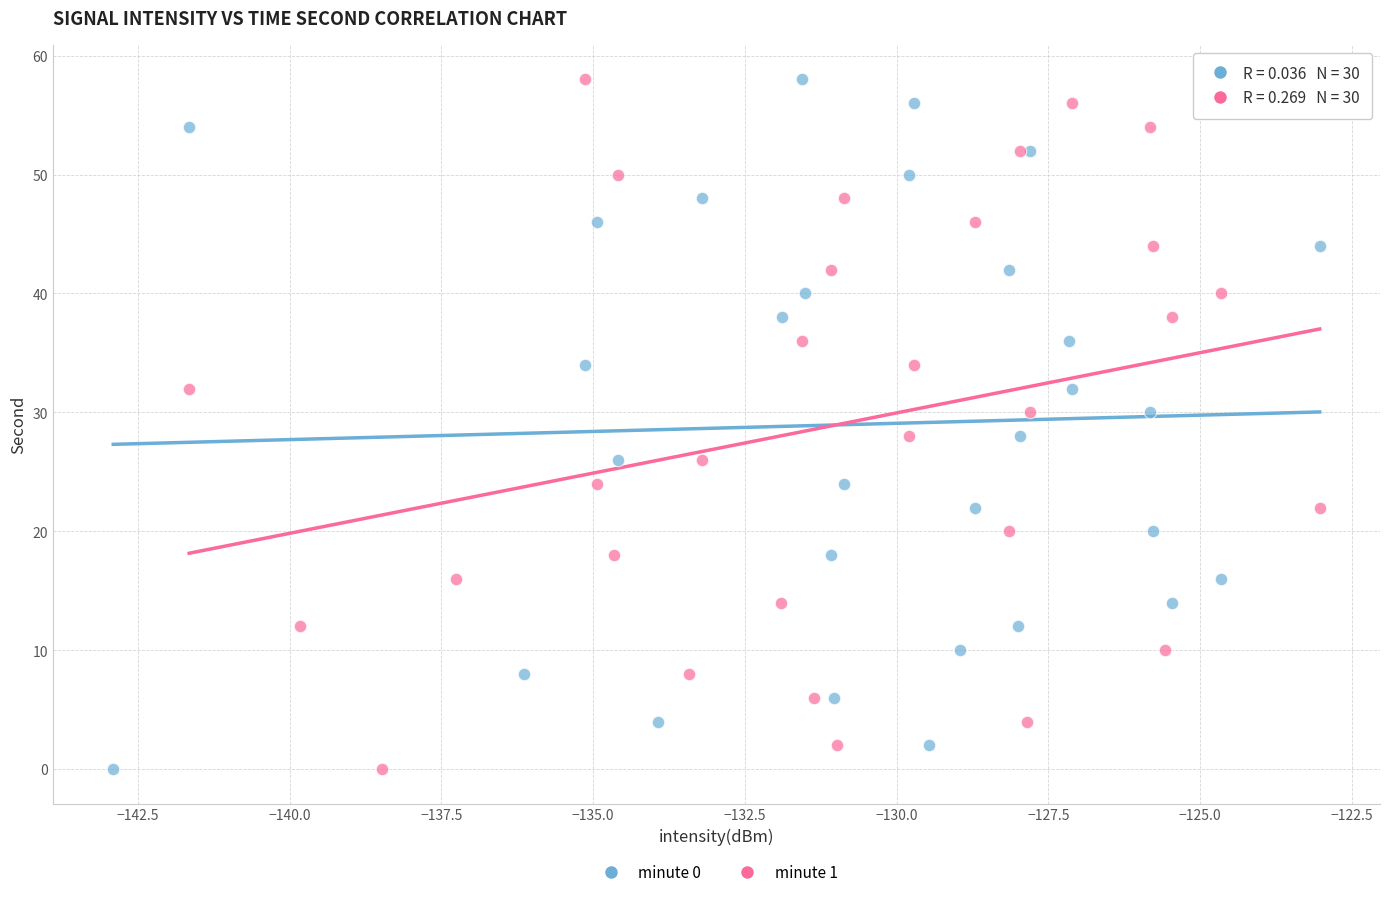

What are all the series names shown in the legend?

minute 0, minute 1